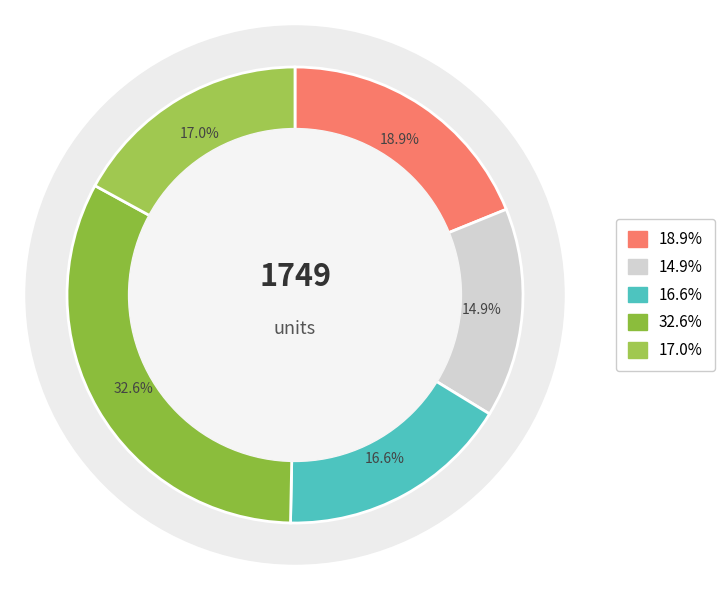

How many slices are in this pie chart?

5